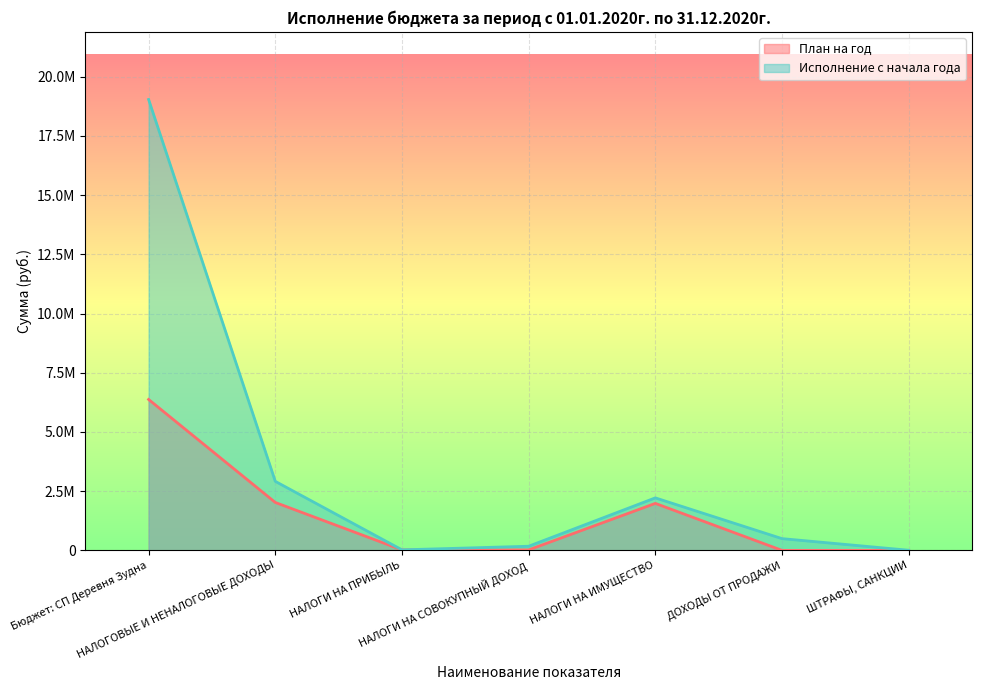

At which category is the sum across all series the highest?

Бюджет: СП Деревня Зудна